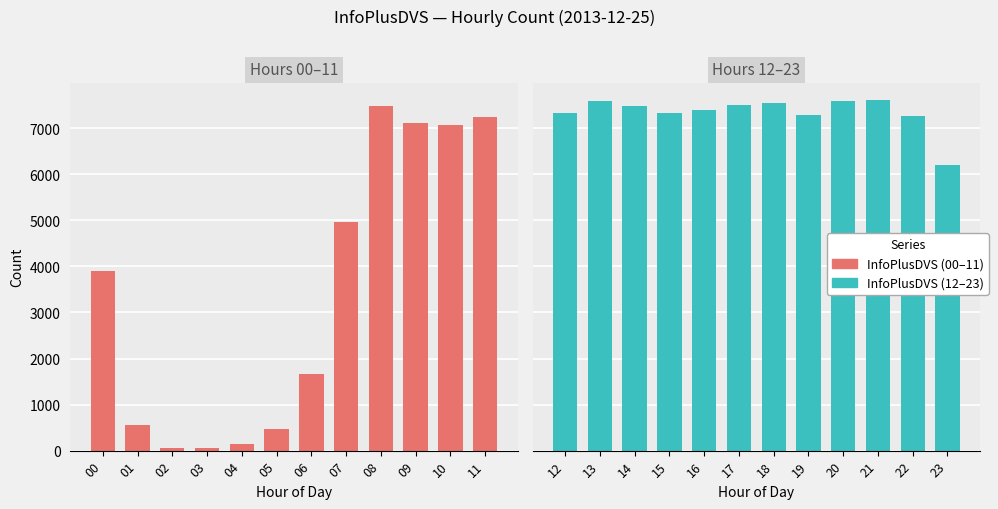

How many values in the InfoPlusDVS (00-11) series exceed 3891?

5